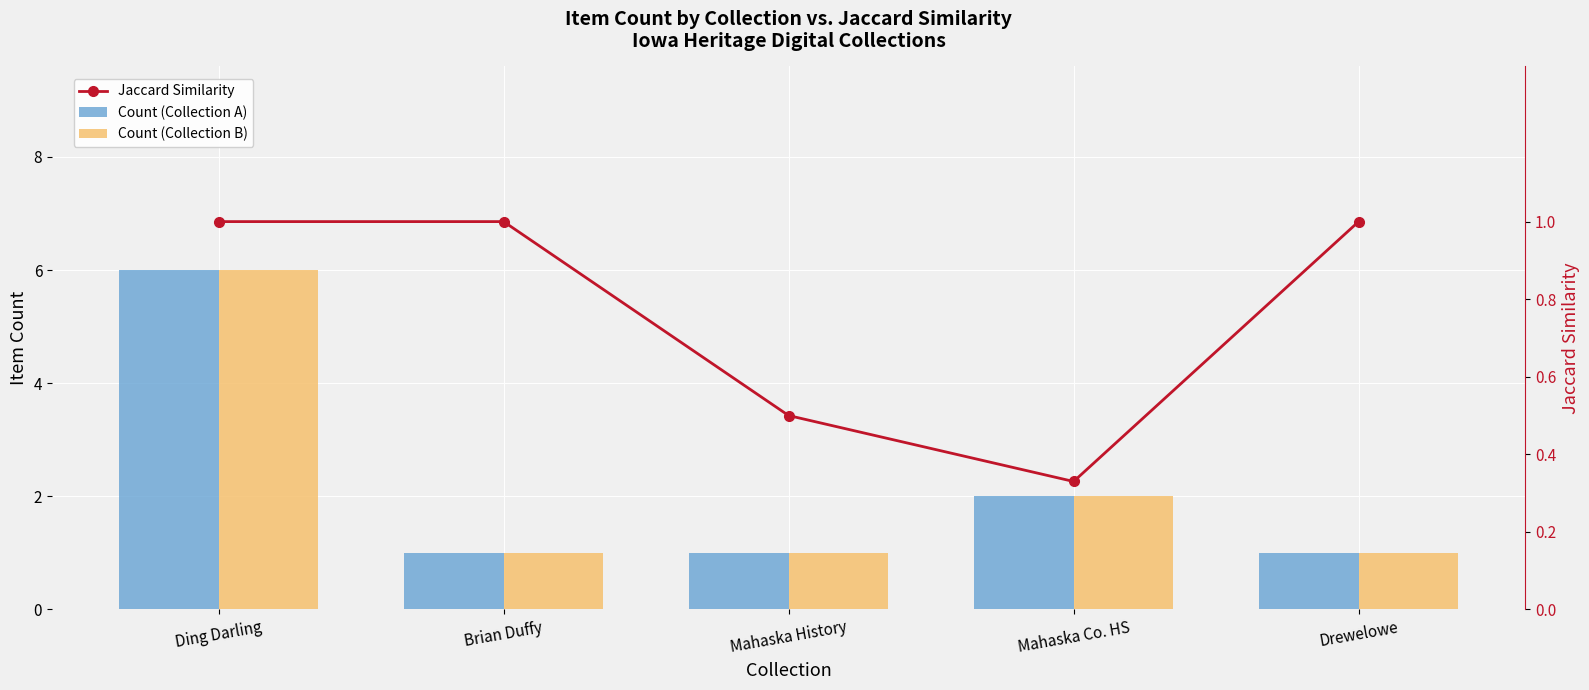

At which label does Count (Collection B) reach its peak?

Ding Darling